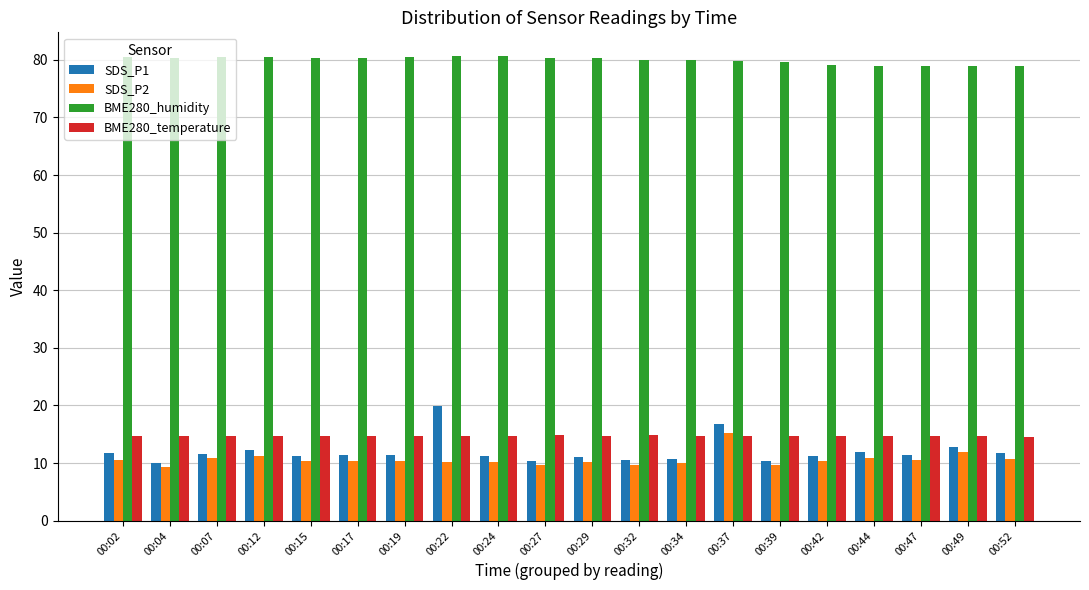

Which series has the largest range (max minus min)?

SDS_P1